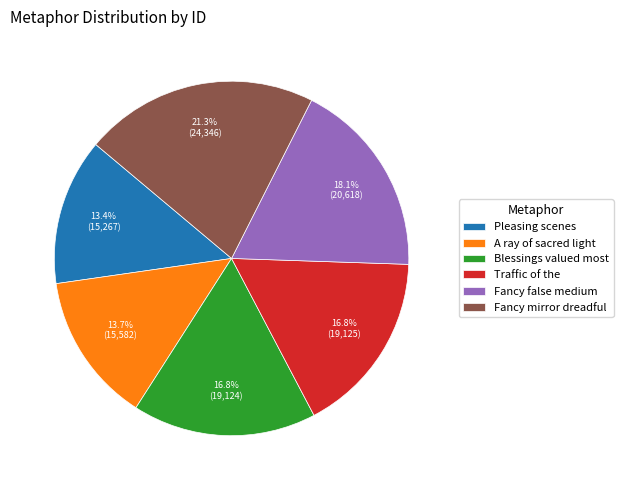

To the nearest percent, what is the combined percentage of Traffic of the and Blessings valued most?

34%